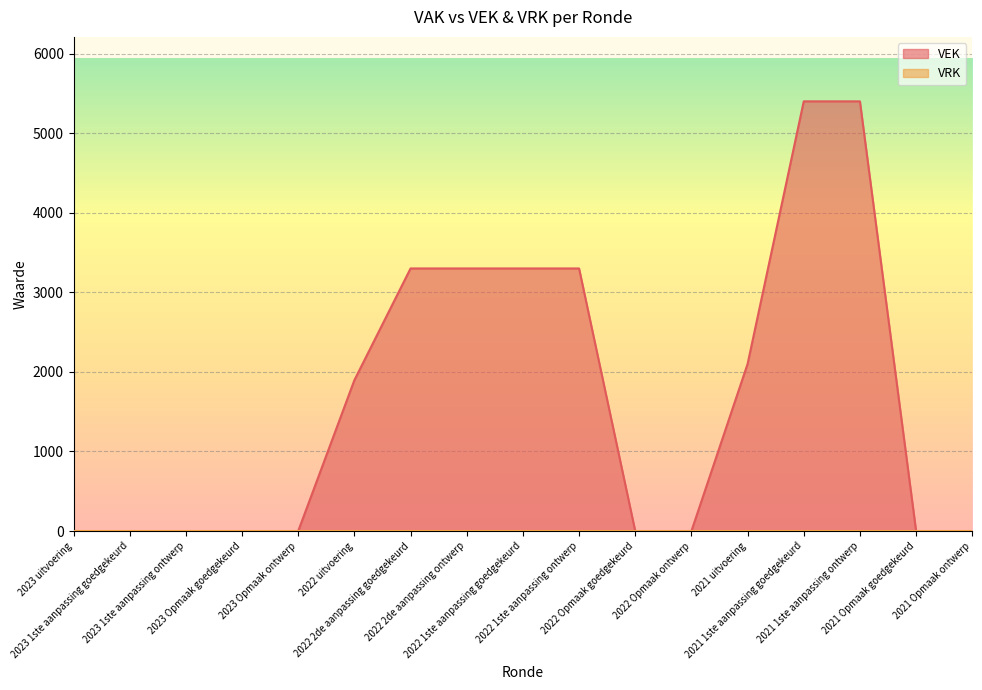

Reading left to right, extract all data points from this chart.

0	0	0	0	0	1896	3300	3300	3300	3300	0	0	2100	5400	5400	0	0